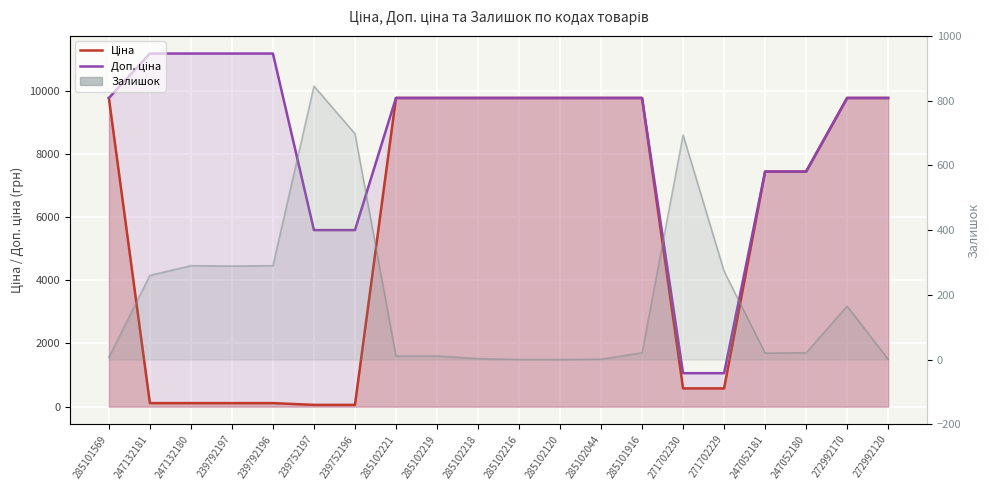

How many values in the Доп. ціна series exceed 9775?

14